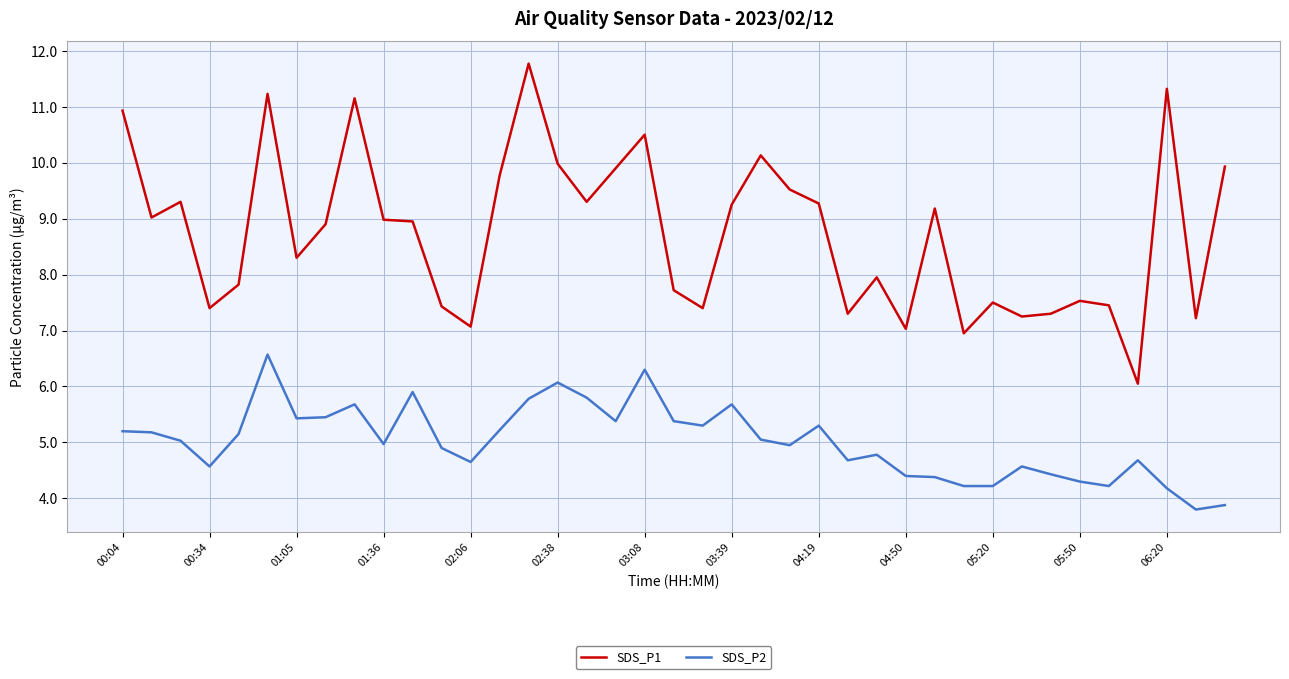

Which series has the largest total across all categories?

SDS_P1